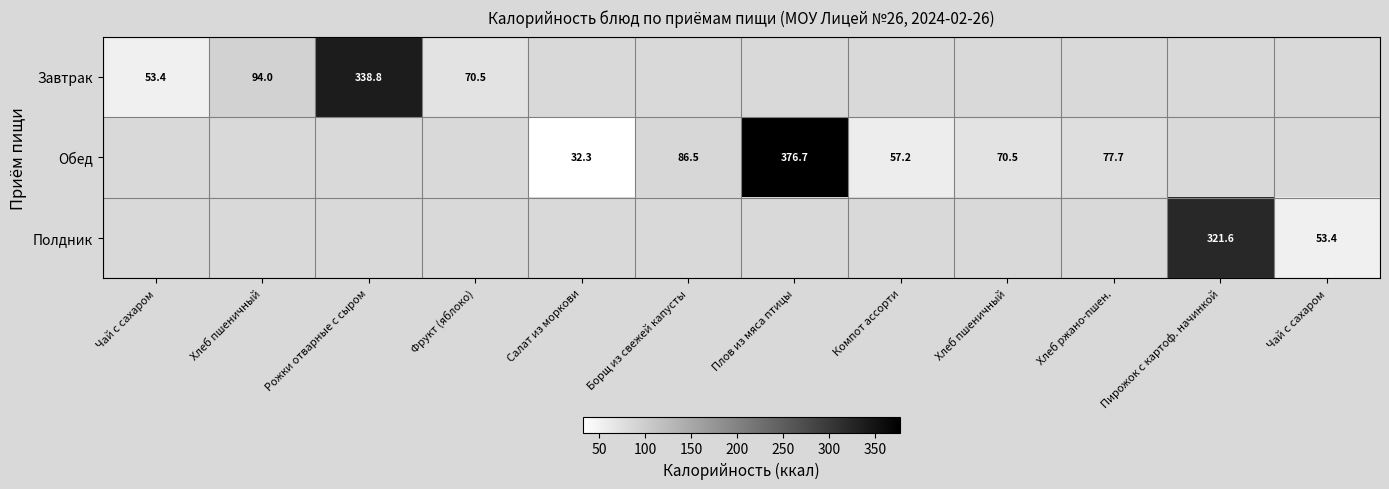

At which category does the chart reach its peak across all series?

Плов из мяса птицы